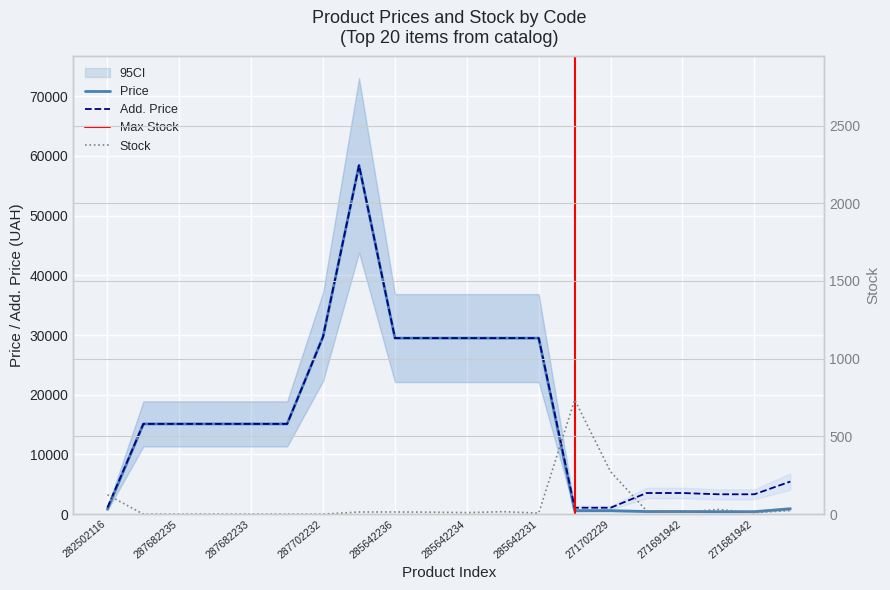

Which series has the largest total across all categories?

Add. Price